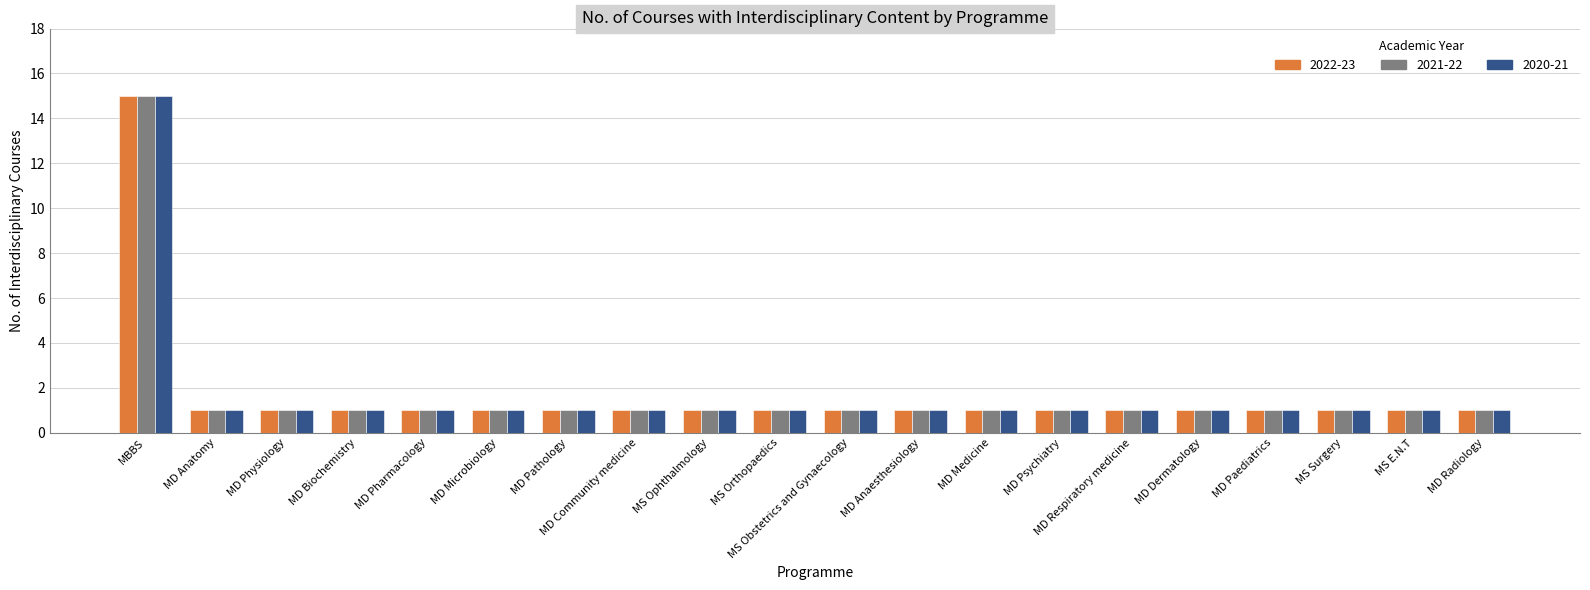

At which category is the sum across all series the highest?

MBBS